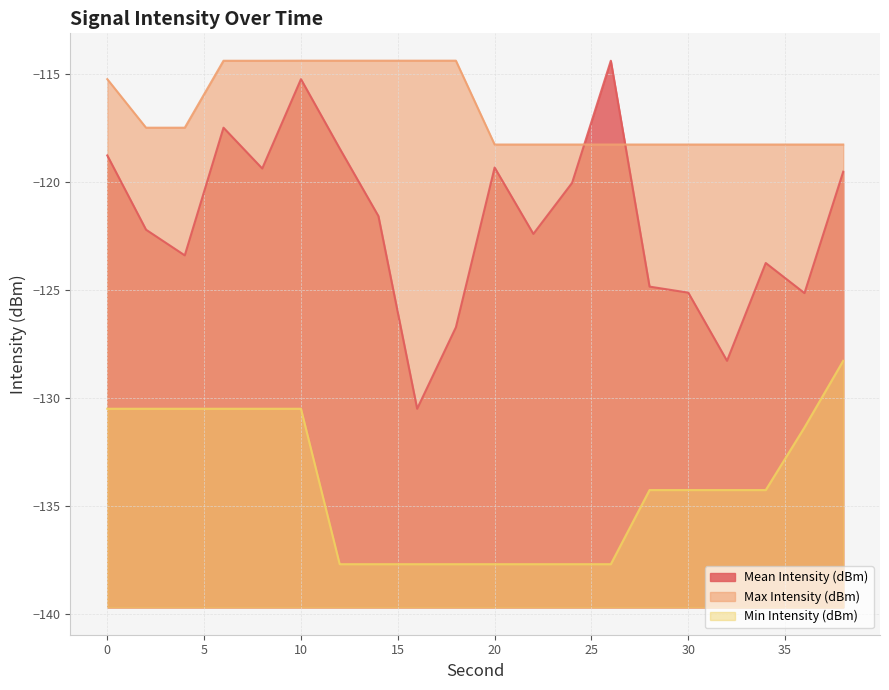

How many values in the Mean Intensity (dBm) series exceed -121?

9